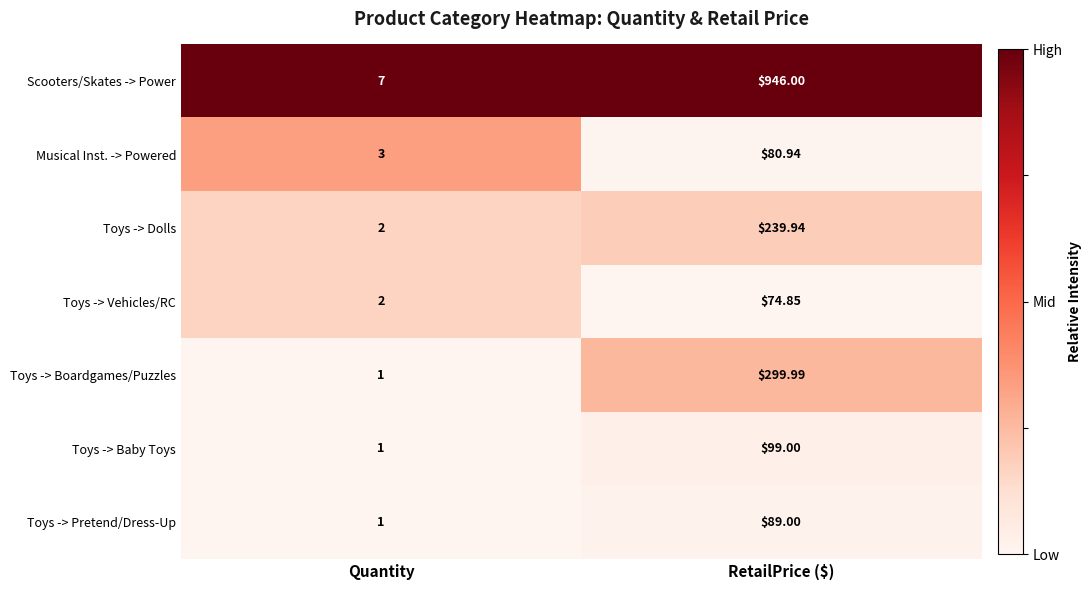

At which label does Toys -> Dolls first exceed 239?

RetailPrice ($)